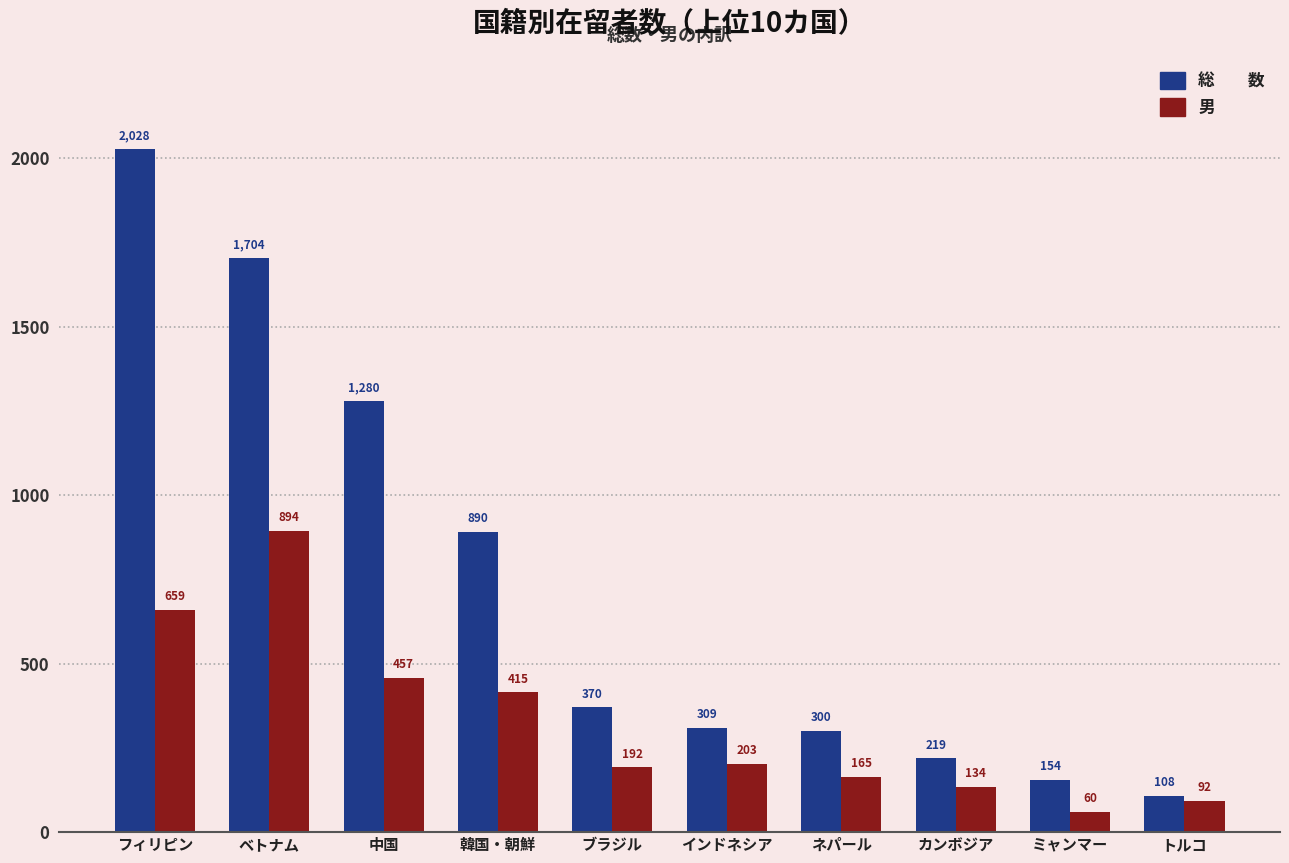

What is the total value across all series at トルコ?

200